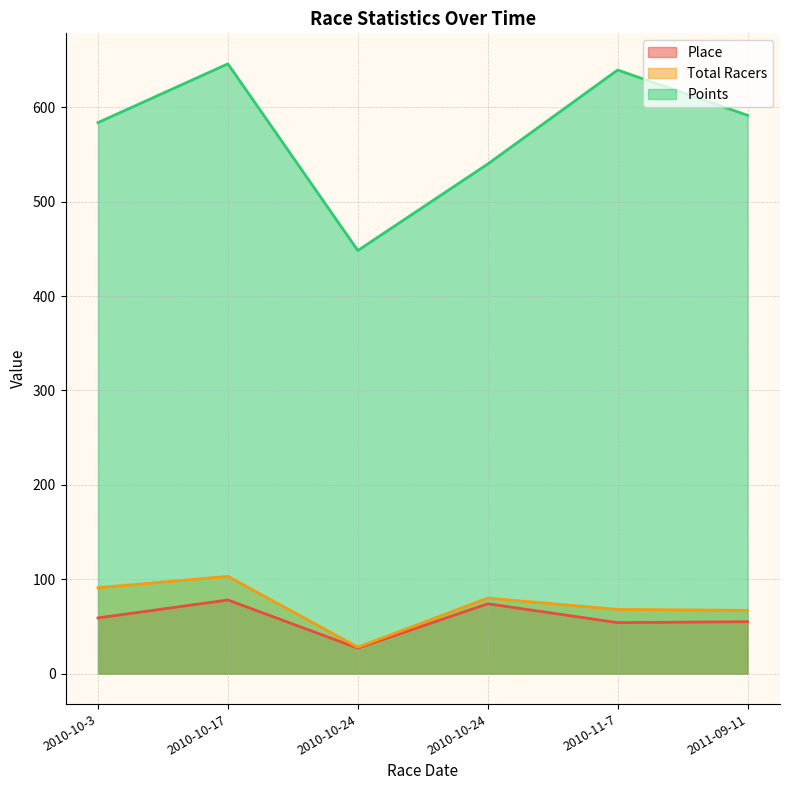

At how many categories does at least one series exceed 189?

6